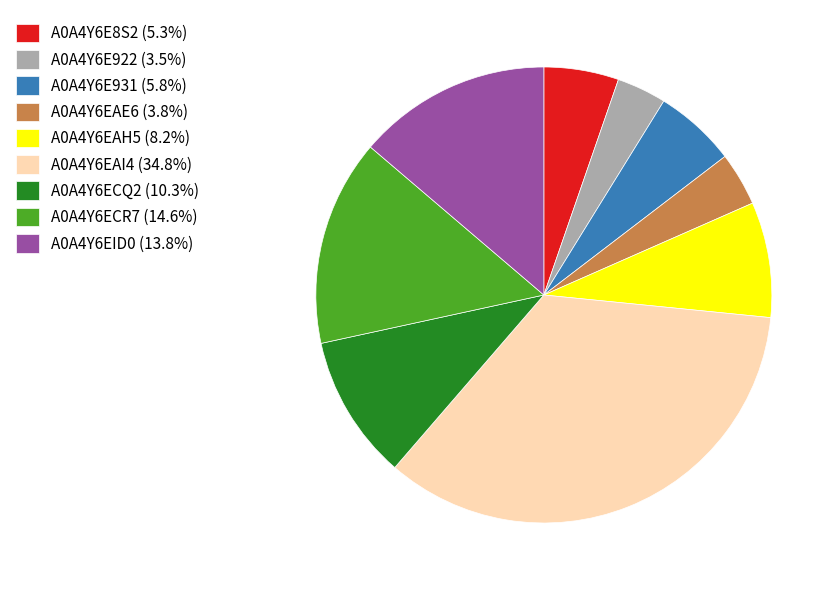

Is there a majority slice in this chart?

No